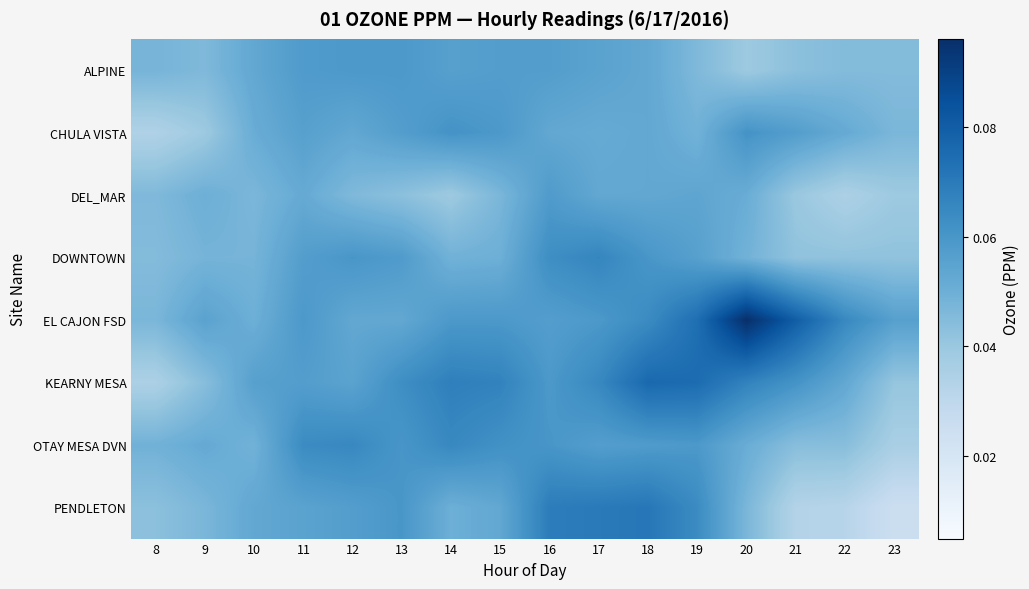

Rank the series at 19 from lowest to highest value.

ALPINE, CHULA VISTA, DEL_MAR, DOWNTOWN, OTAY MESA DVN, PENDLETON, EL CAJON FSD, KEARNY MESA